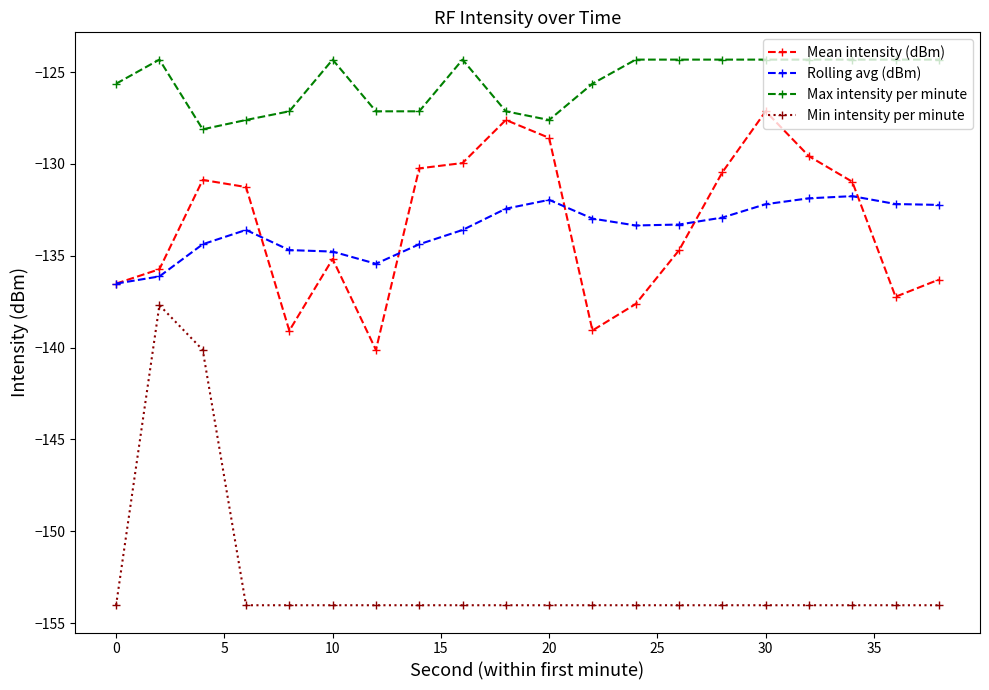

Rank the series by their maximum value, from highest to lowest.

Max intensity per minute, Mean intensity (dBm), Rolling avg (dBm), Min intensity per minute